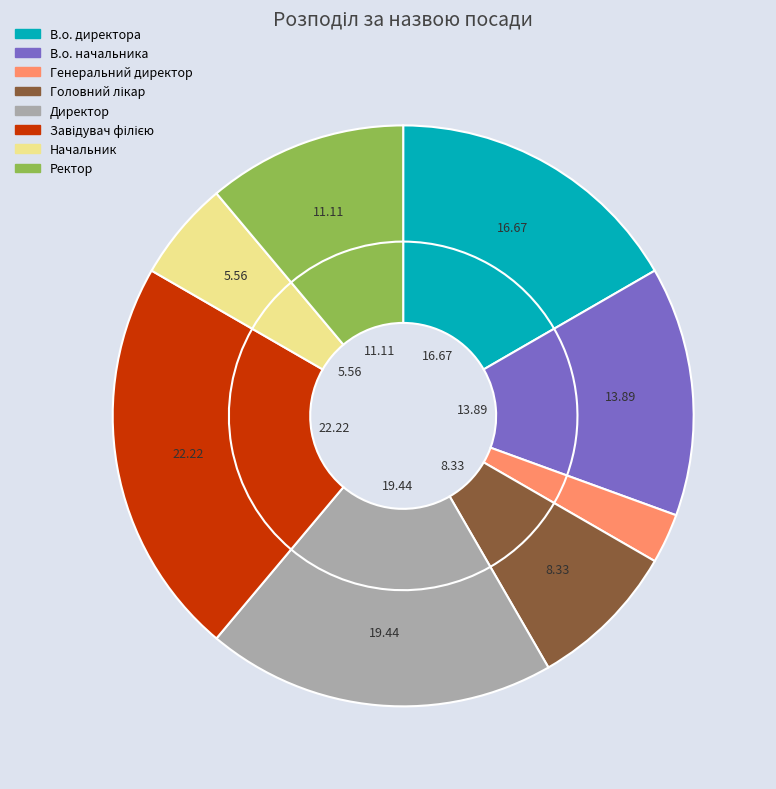

Is Генеральний директор the majority of the pie?

No